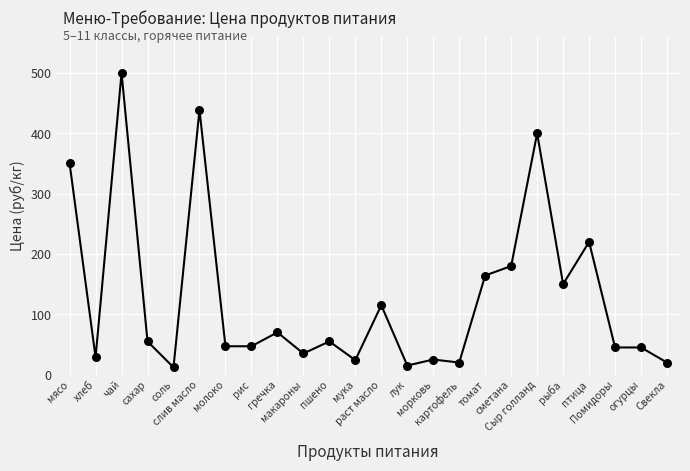

Between слив масло and мясо, which is larger?

слив масло